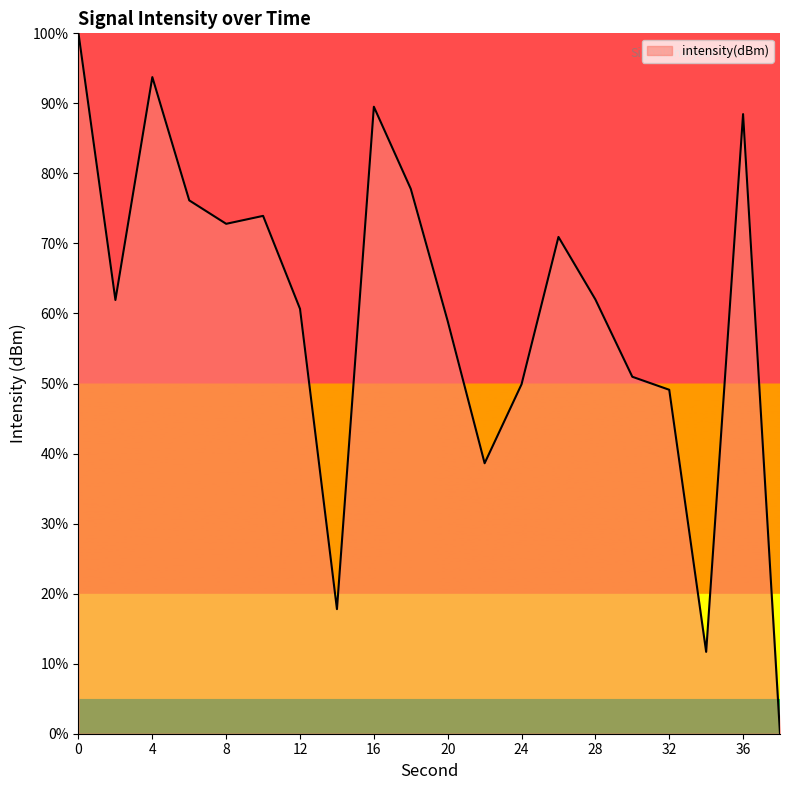

What is the greatest value displayed?

100.0